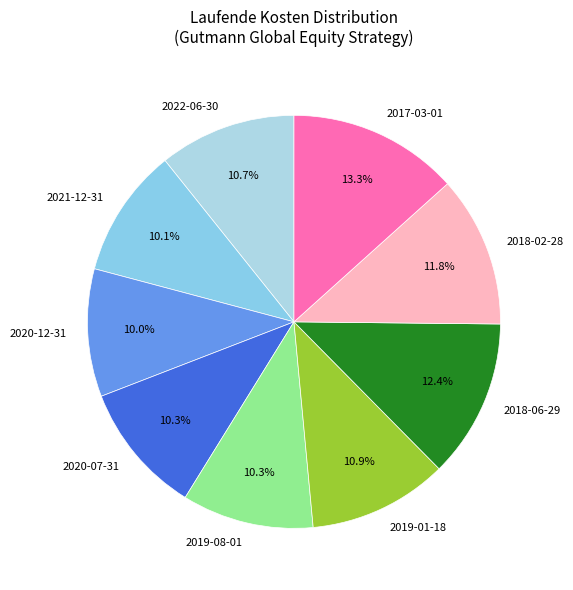

Which category has the biggest portion of the pie?

2017-03-01